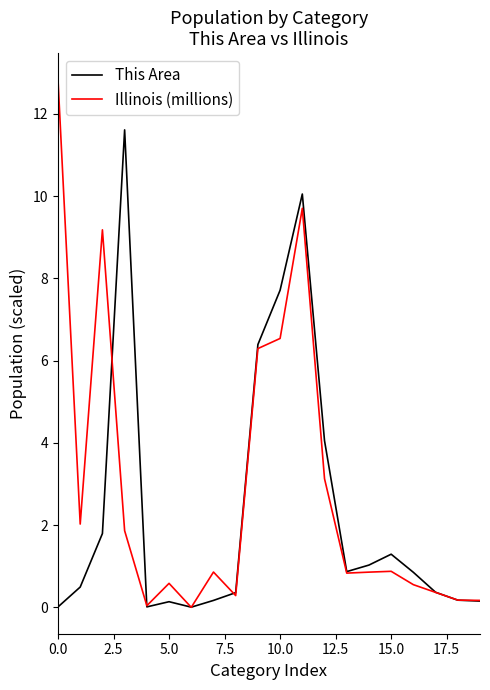

What is the maximum value shown in the chart?

12.8